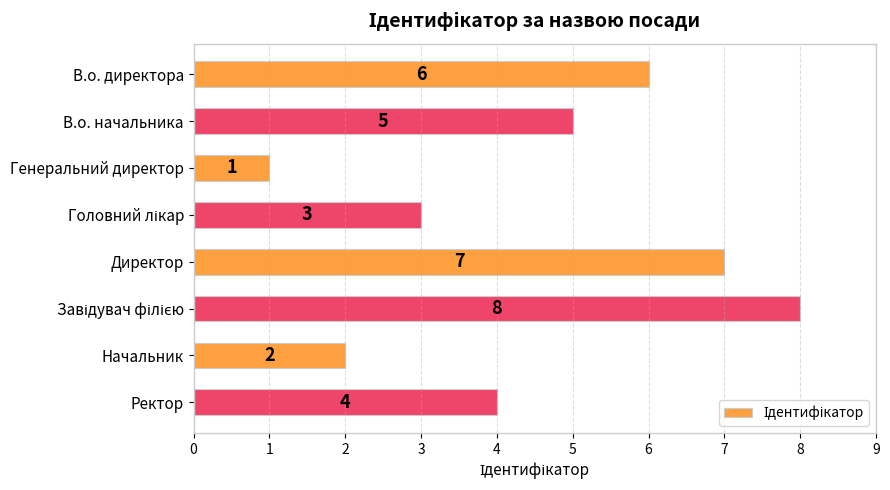

What is the maximum value shown in the chart?

8